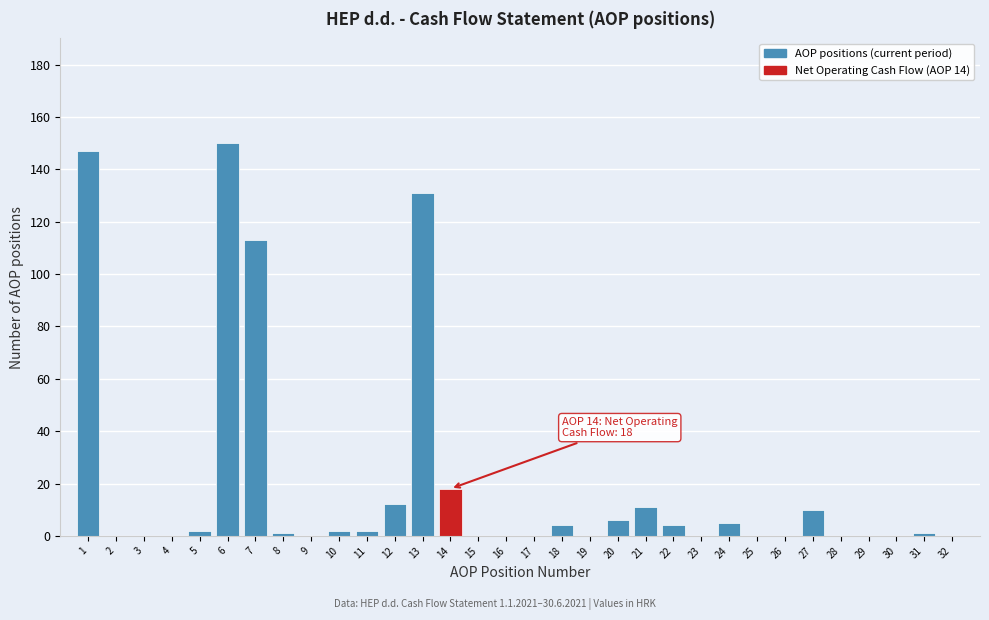

True or false: the data shows 88 at 30.

False